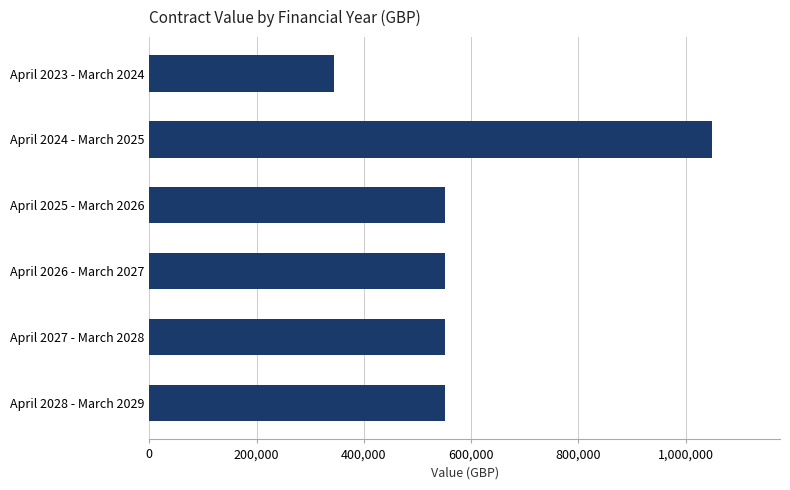

What is the minimum value shown in the chart?

344999